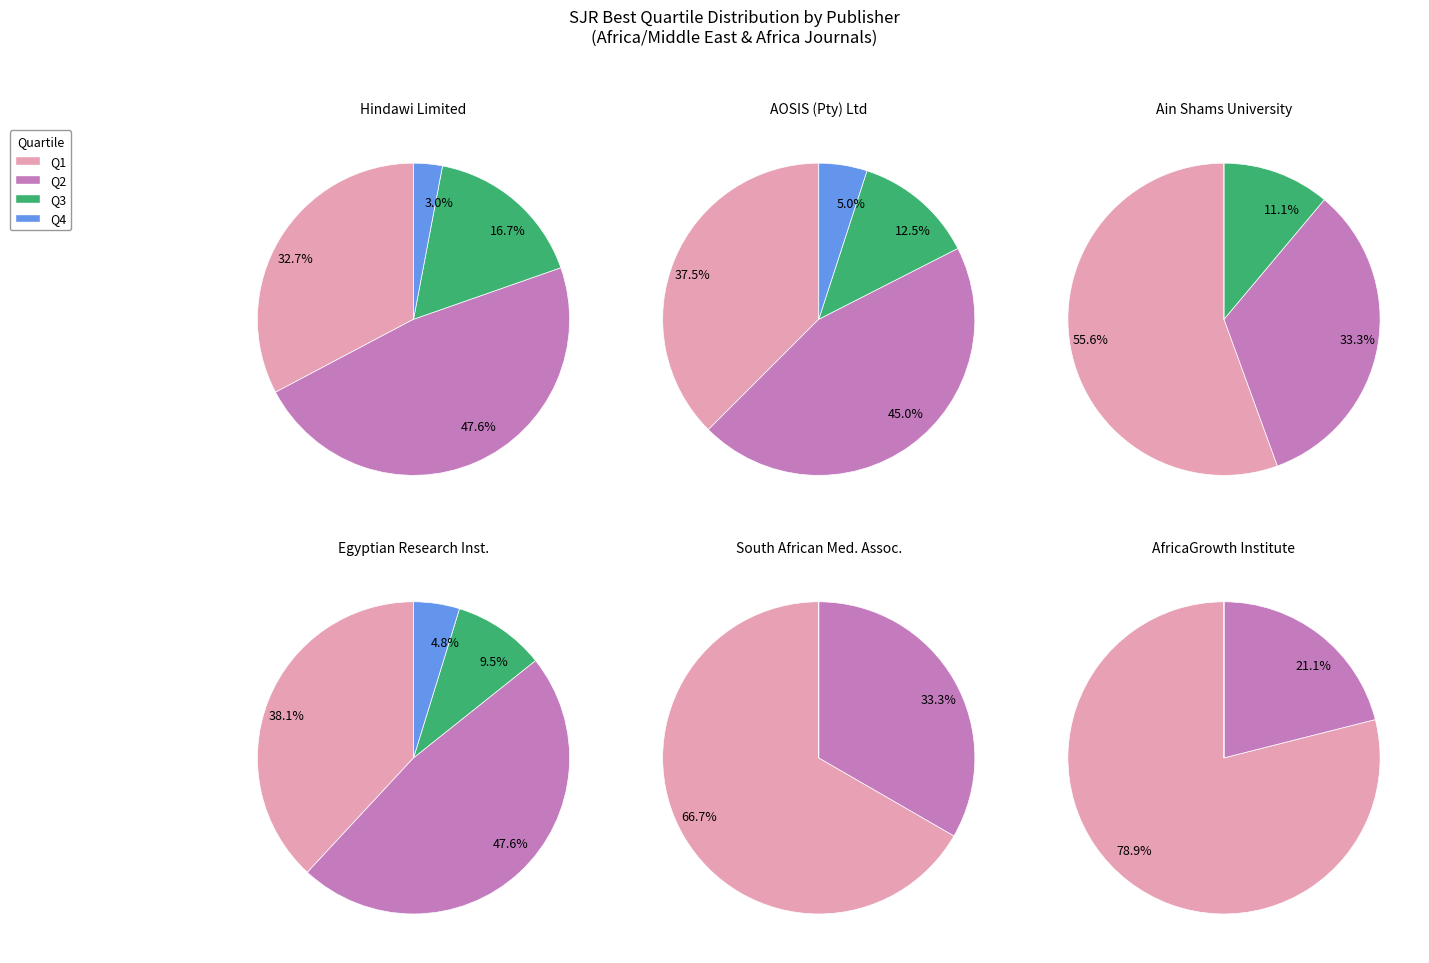

Does any single category account for the majority?

No